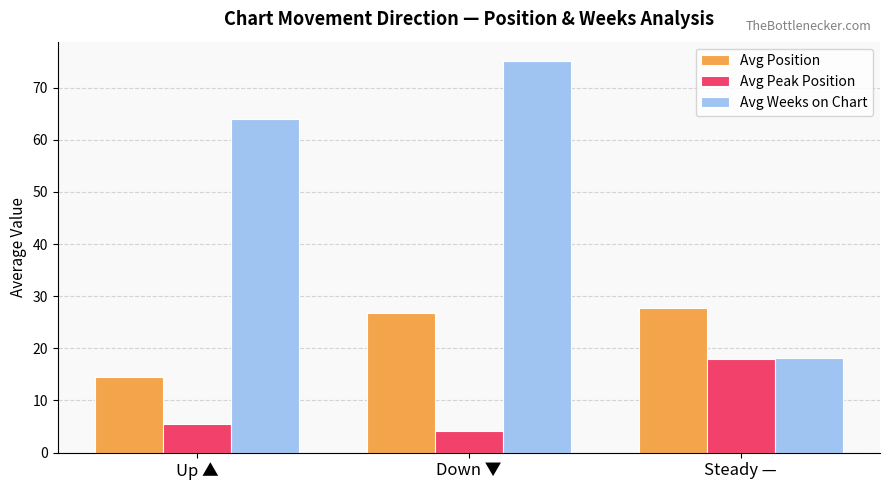

At which label does Avg Position first exceed 26?

Down ▼